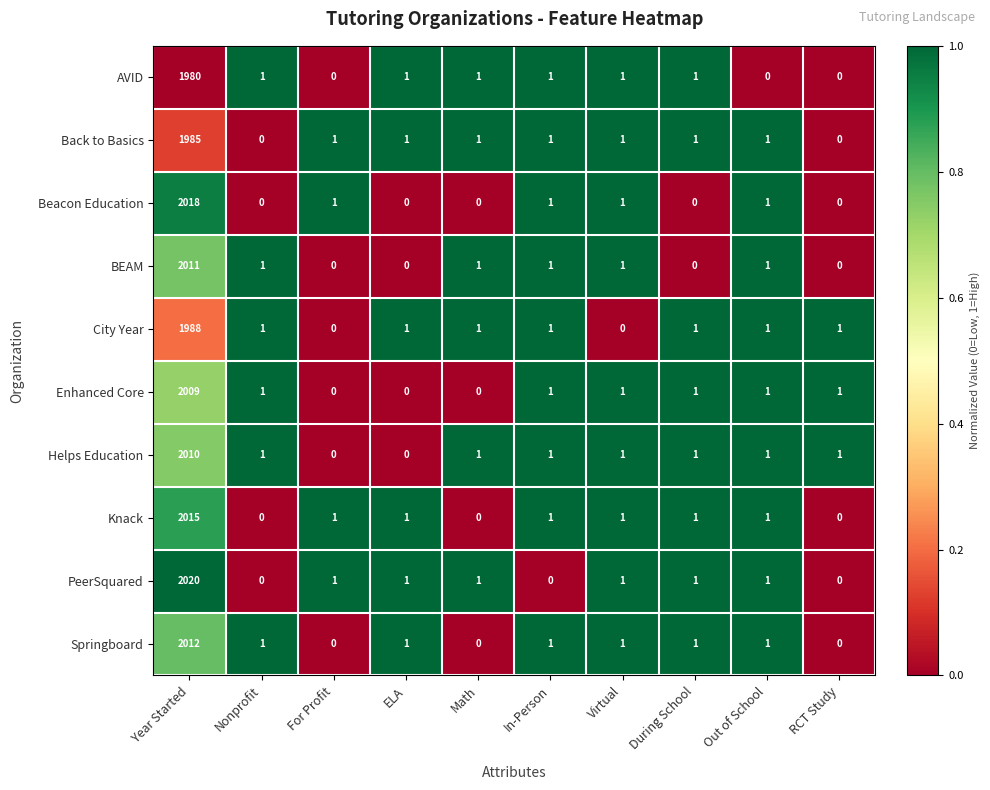

Which series has the largest range (max minus min)?

PeerSquared